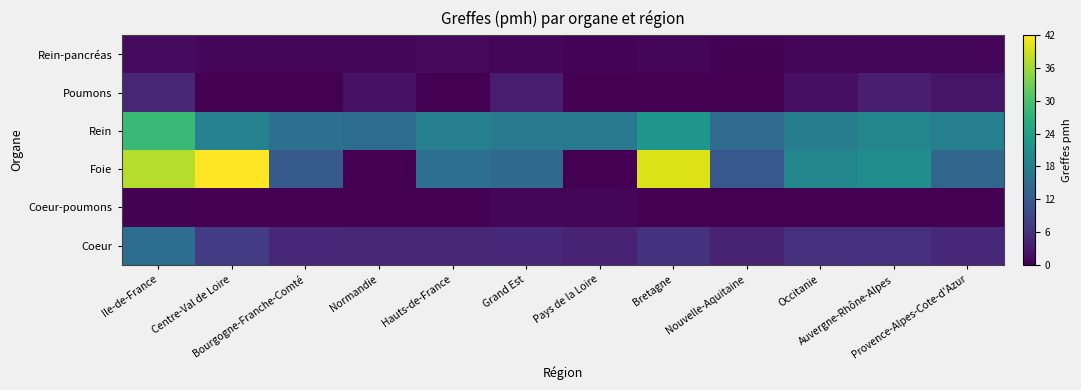

What is the total value across all series at Hauts-de-France?

39.1